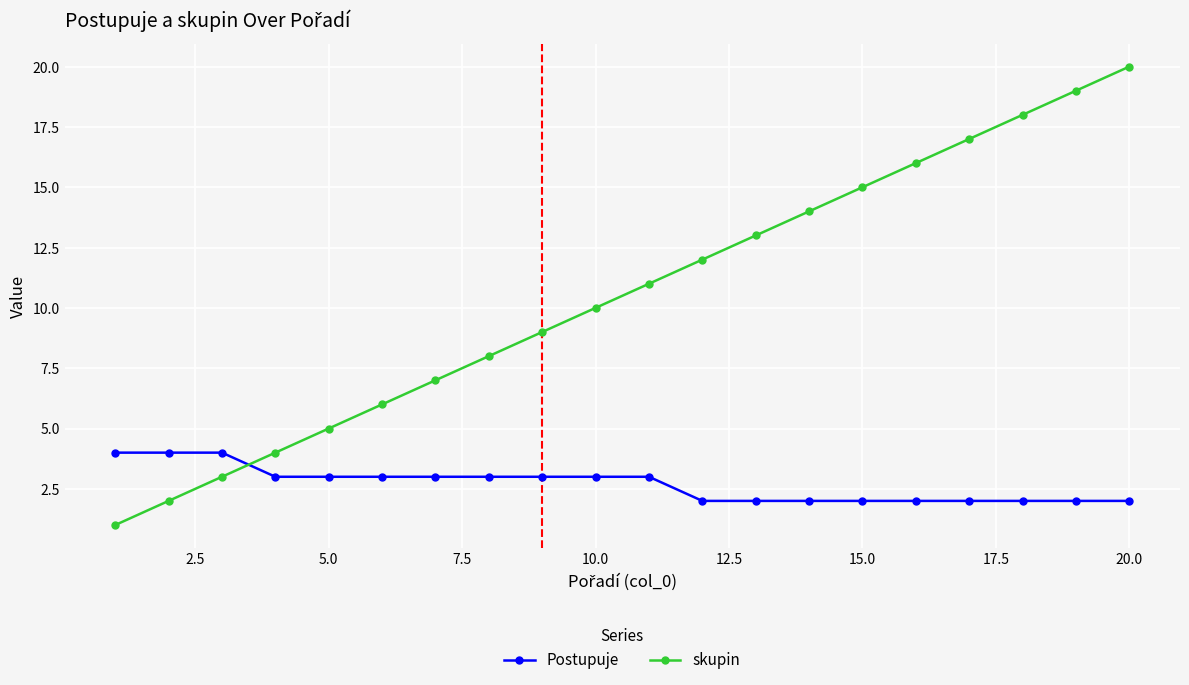

True or false: skupin has more than 1 points higher than both neighbors.

False